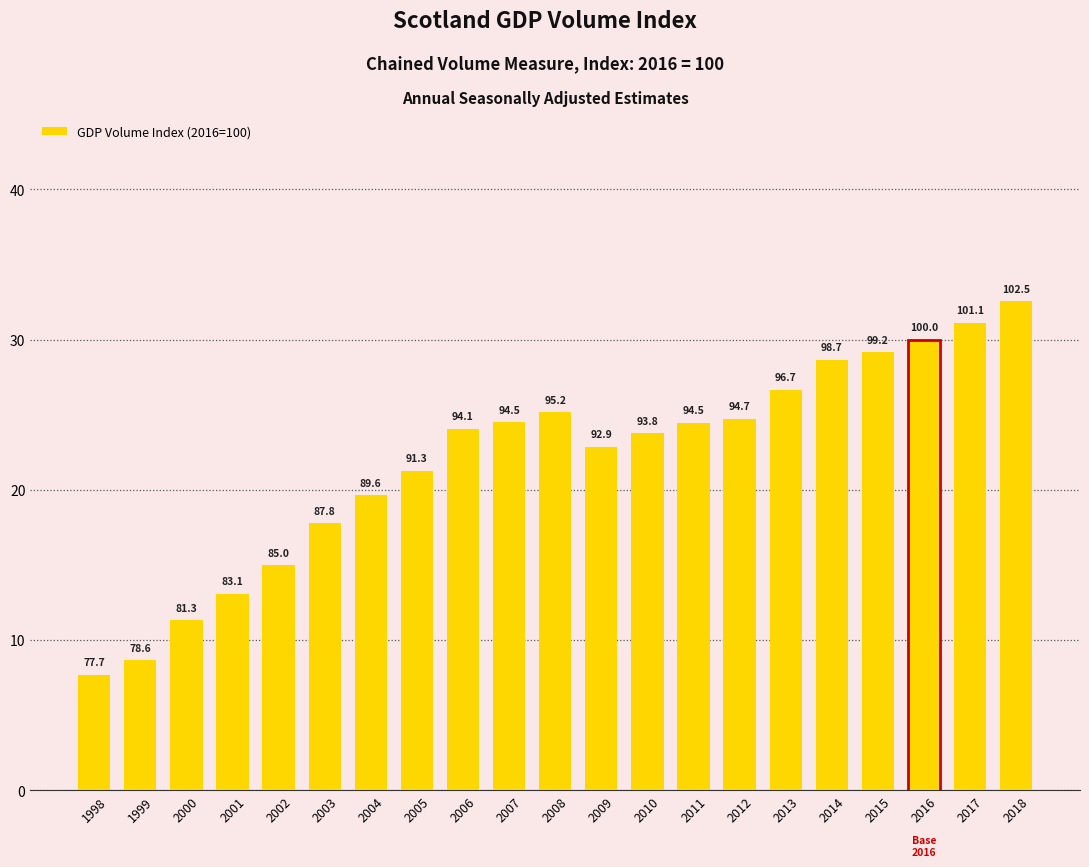

Are the bars grouped side by side (vs. stacked)?

No